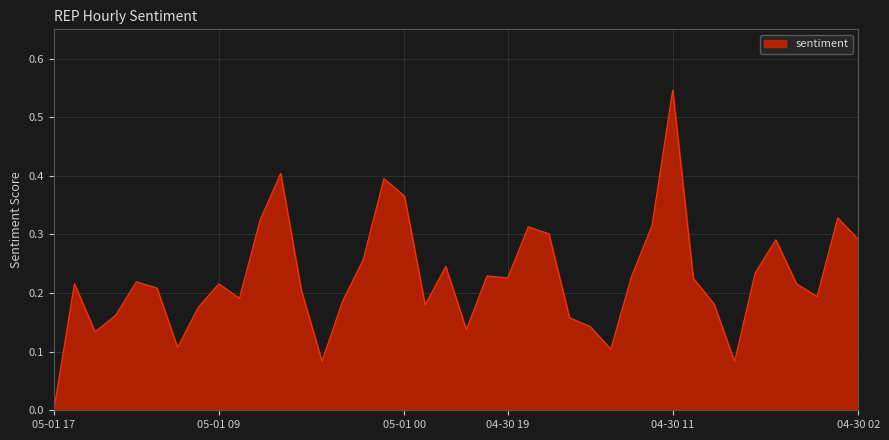

Does the chart display data point markers on the line(s)?

No